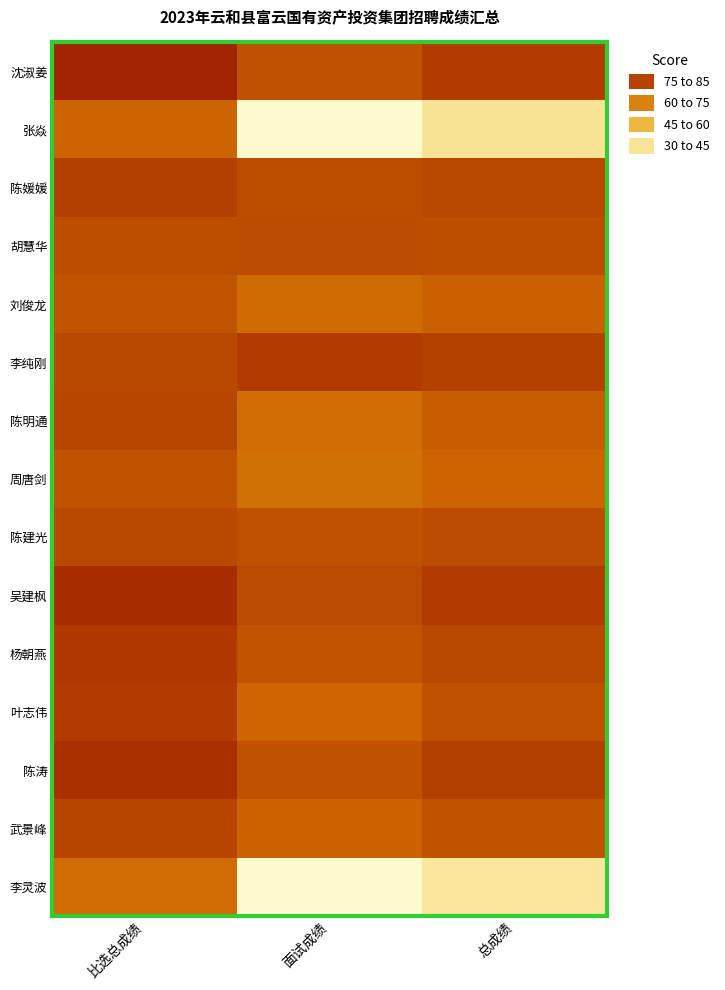

Reading left to right, what are all the values shown in this chart?

沈淑姜: 比选总成绩=84.4	面试成绩=77.8	总成绩=81.1
张焱: 比选总成绩=75.2	面试成绩=0.0	总成绩=37.6
陈媛媛: 比选总成绩=80.5	面试成绩=78.3	总成绩=79.4
胡慧华: 比选总成绩=78.5	面试成绩=78.5	总成绩=78.5
刘俊龙: 比选总成绩=77.5	面试成绩=73.5	总成绩=75.5
李纯刚: 比选总成绩=79.3	面试成绩=81.2	总成绩=80.2
陈明通: 比选总成绩=79.7	面试成绩=73.1	总成绩=76.4
周唐剑: 比选总成绩=77.8	面试成绩=72.2	总成绩=75.0
陈建光: 比选总成绩=79.3	面试成绩=77.9	总成绩=78.6
吴建枫: 比选总成绩=83.4	面试成绩=78.9	总成绩=81.2
杨朝燕: 比选总成绩=81.4	面试成绩=77.4	总成绩=79.4
叶志伟: 比选总成绩=80.9	面试成绩=74.8	总成绩=77.8
陈涛: 比选总成绩=82.8	面试成绩=78.0	总成绩=80.4
武景峰: 比选总成绩=79.8	面试成绩=75.4	总成绩=77.6
李灵波: 比选总成绩=73.2	面试成绩=0.0	总成绩=36.6